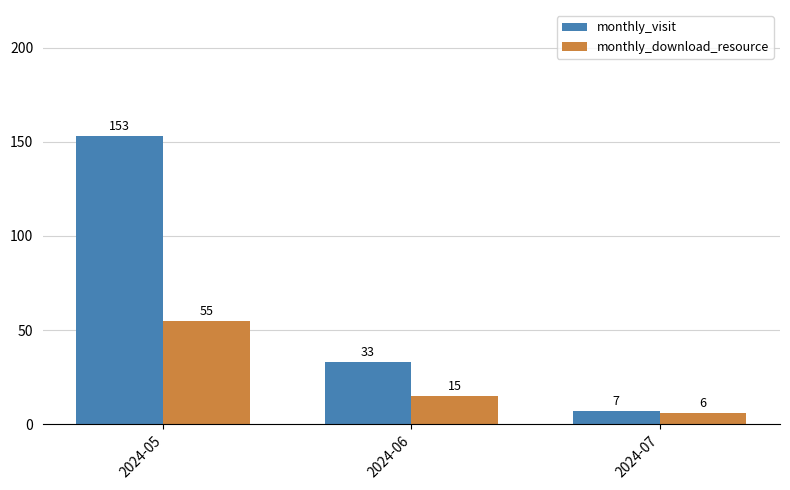

What is the difference between the second highest and minimum values in the monthly_visit series?

26